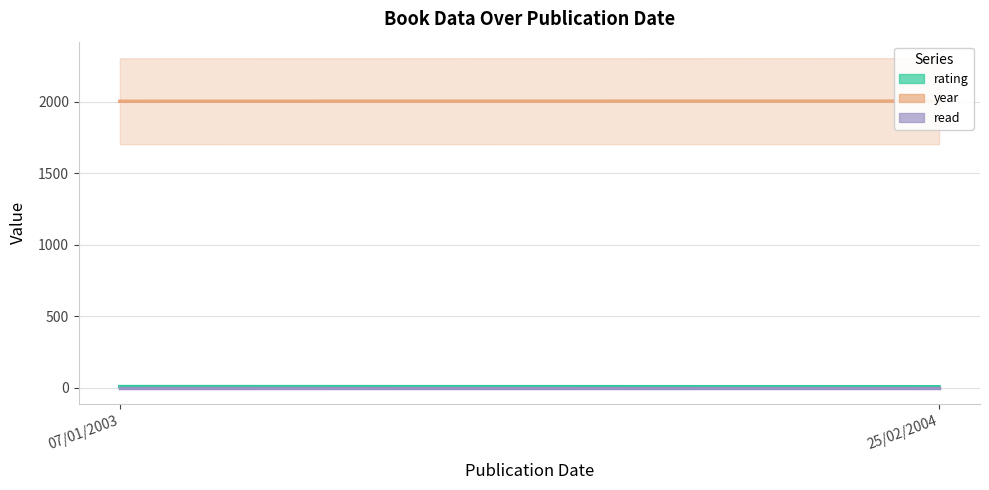

What is the label of the 1st point from the left?

07/01/2003